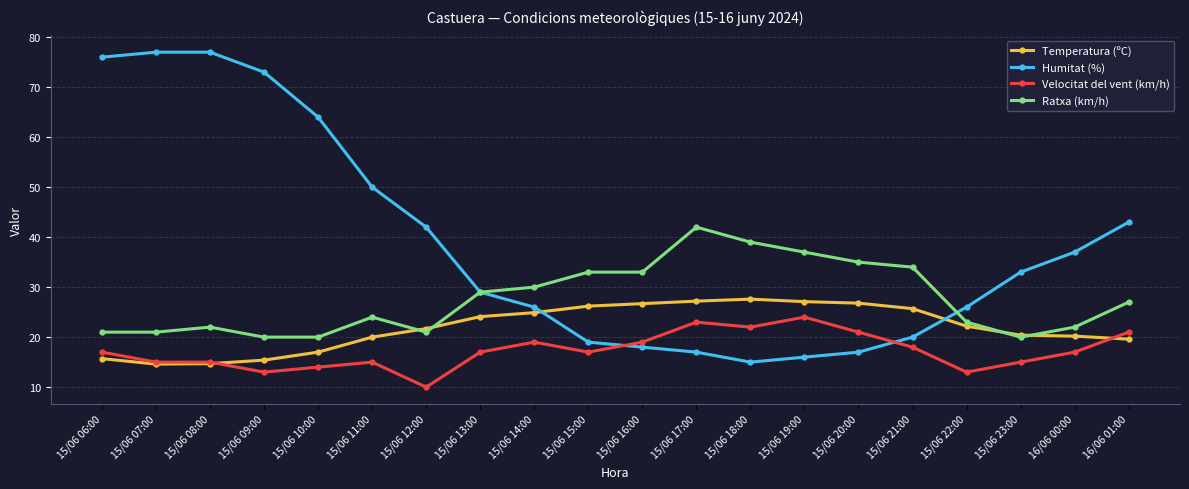

What is the value of the Temperatura (ºC) point at the 18th from the left?

20.4